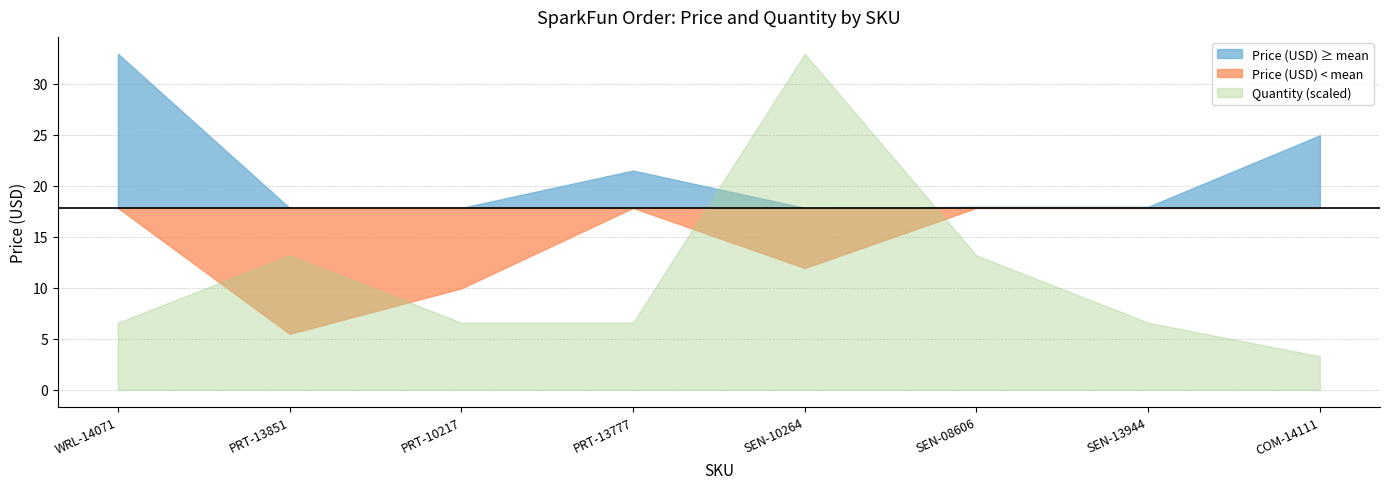

Rank the series by their maximum value, from highest to lowest.

Price (USD), Quantity